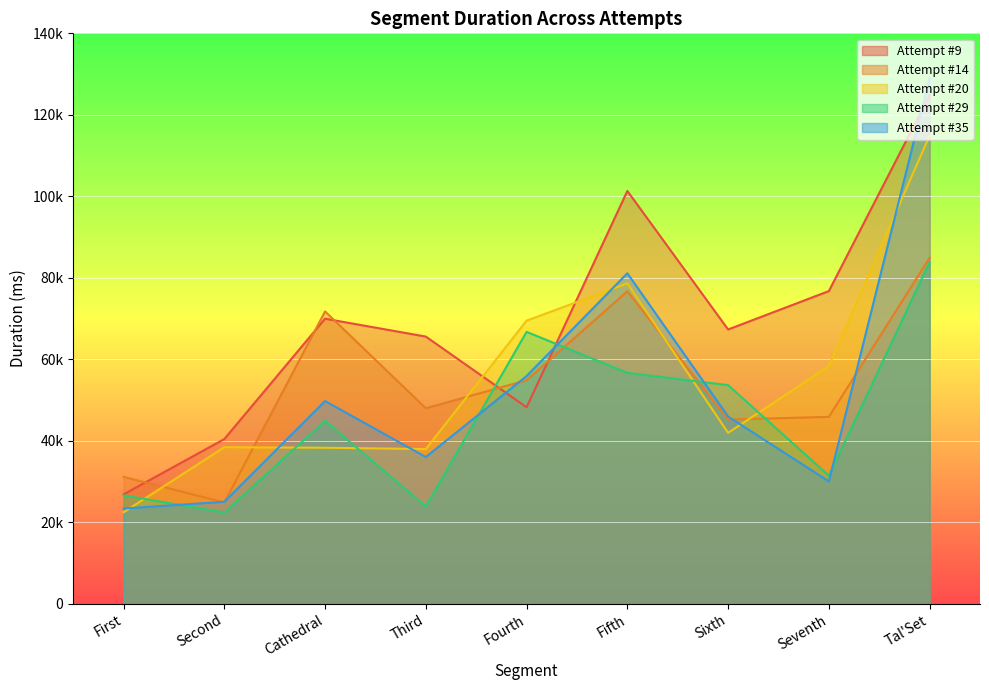

What is the difference between the Attempt #14 values at Tal'Set and Seventh?

39062